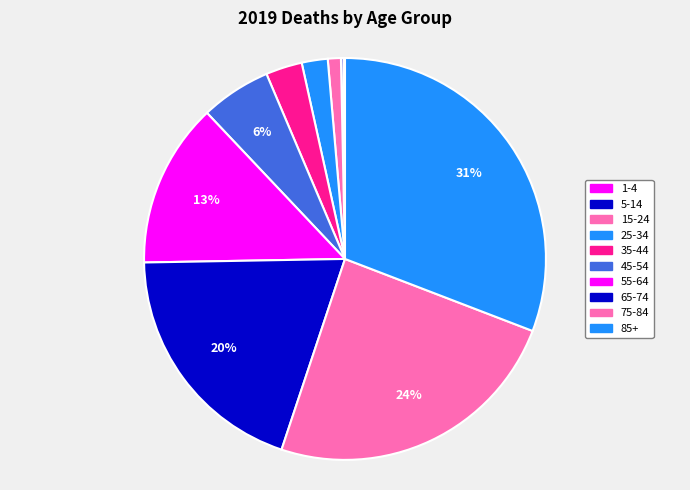

Which slice is the largest?

85+